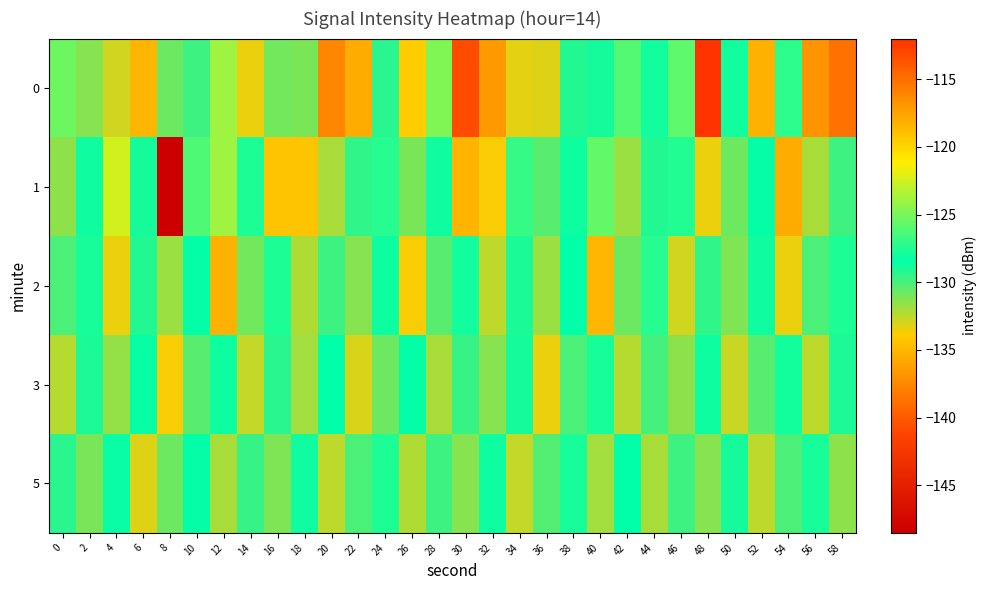

Reading left to right, extract all data points from this chart.

0: 0=-125.3	2=-131.3	4=-132.9	6=-135.1	8=-130.7	10=-129.8	12=-123.9	14=-133.5	16=-130.9	18=-131.1	20=-137.6	22=-135.6	24=-129.4	26=-133.9	28=-124.8	30=-140.7	32=-136.6	34=-133.4	36=-133.2	38=-129.2	40=-128.9	42=-126.0	44=-128.0	46=-125.7	48=-112.0	50=-128.0	52=-135.4	54=-127.2	56=-136.9	58=-138.7
1: 0=-131.5	2=-128.7	4=-122.5	6=-128.9	8=-148.5	10=-126.1	12=-123.9	14=-127.7	16=-134.3	18=-134.4	20=-132.0	22=-129.5	24=-127.3	26=-131.1	28=-128.8	30=-135.2	32=-133.7	34=-126.9	36=-130.4	38=-128.1	40=-125.6	42=-131.8	44=-129.2	46=-127.5	48=-133.4	50=-130.7	52=-128.3	54=-135.6	56=-132.1	58=-129.8
2: 0=-130.1	2=-127.8	4=-133.5	6=-129.2	8=-131.7	10=-128.4	12=-135.3	14=-130.9	16=-127.6	18=-132.2	20=-129.8	22=-131.4	24=-128.1	26=-133.7	28=-130.3	30=-127.9	32=-132.5	34=-129.1	36=-131.8	38=-128.5	40=-135.1	42=-130.7	44=-127.3	46=-132.9	48=-129.5	50=-131.2	52=-128.8	54=-133.4	56=-130.0	58=-127.6
3: 0=-132.3	2=-129.0	4=-131.6	6=-128.2	8=-133.8	10=-130.4	12=-128.0	14=-132.6	16=-129.3	18=-131.9	20=-128.5	22=-133.1	24=-130.8	26=-128.4	28=-132.0	30=-129.6	32=-131.3	34=-128.9	36=-133.5	38=-130.1	40=-127.7	42=-132.3	44=-129.9	46=-131.5	48=-128.1	50=-132.7	52=-130.3	54=-127.9	56=-132.5	58=-129.1
5: 0=-129.4	2=-131.0	4=-128.6	6=-133.2	8=-130.8	10=-128.4	12=-132.0	14=-129.6	16=-131.2	18=-128.8	20=-132.4	22=-130.0	24=-127.6	26=-132.2	28=-129.8	30=-131.4	32=-128.0	34=-132.6	36=-130.2	38=-127.8	40=-131.9	42=-128.5	44=-132.1	46=-129.7	48=-131.3	50=-128.9	52=-132.5	54=-130.1	56=-127.7	58=-131.5